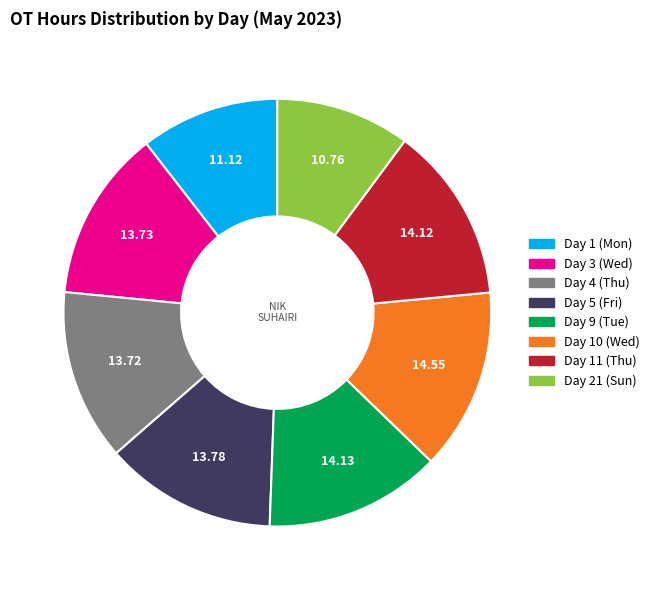

Is the sum of Day 21 (Sun) and Day 10 (Wed) greater than half?

No